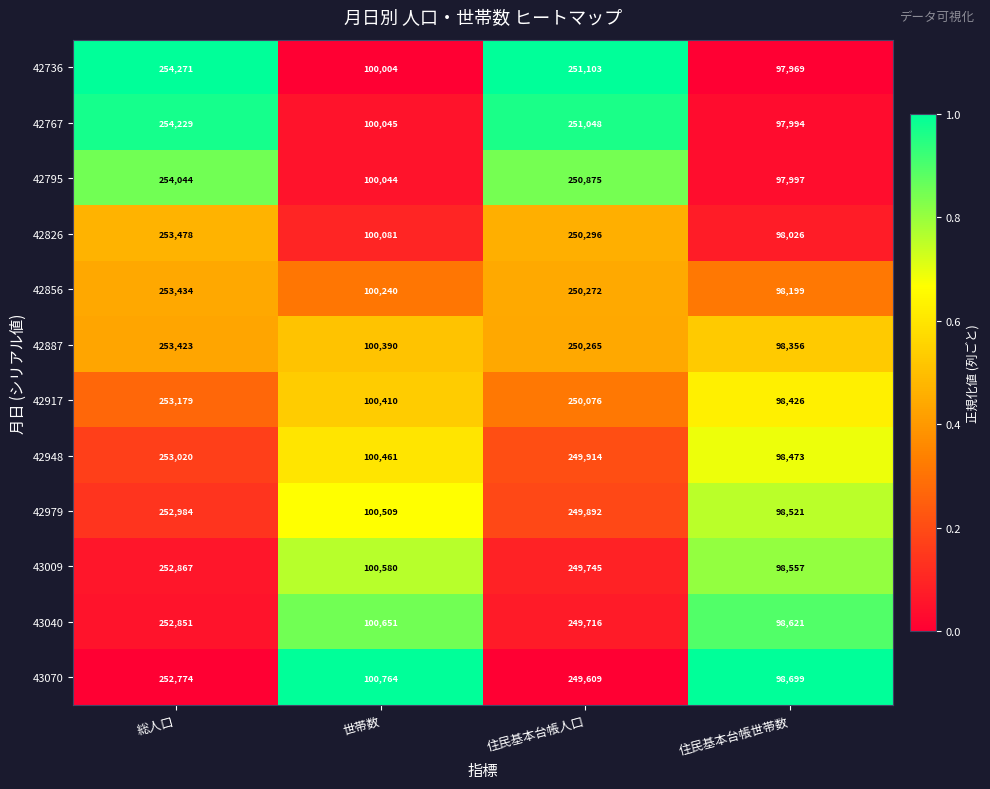

At which category is the sum across all series the highest?

総人口